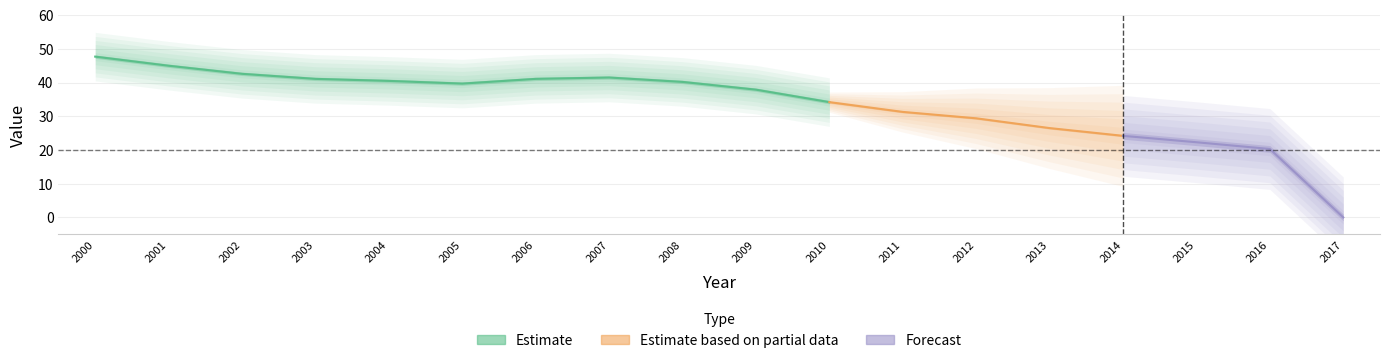

At which label is the value closest to 23?

2015